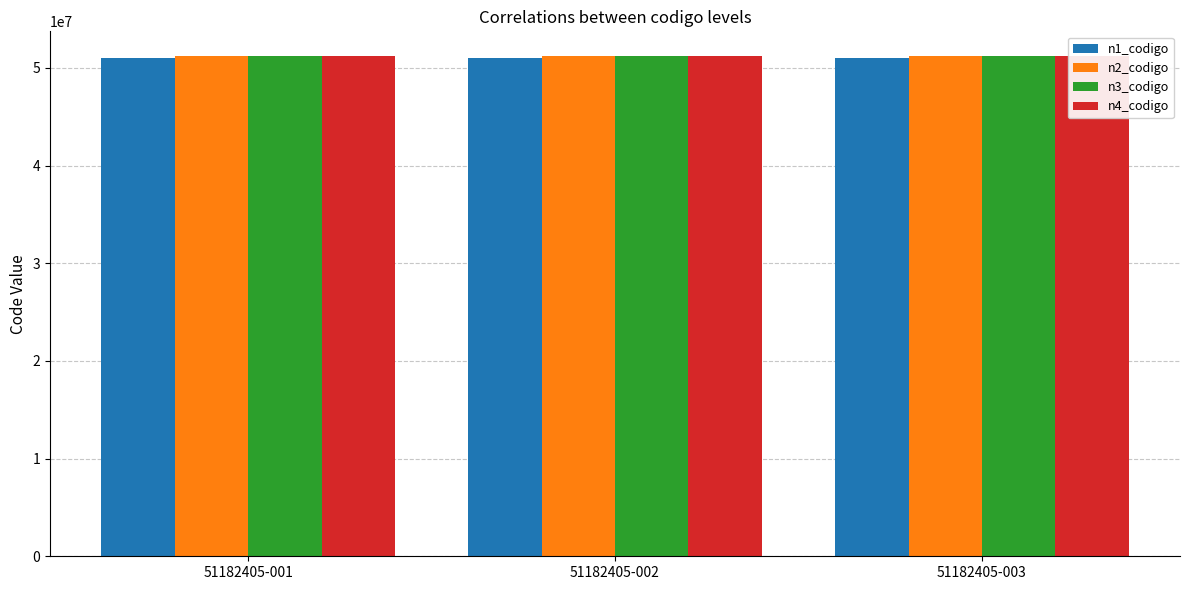

What is the value of the n4_codigo bar at the 2nd from the left?

51182405